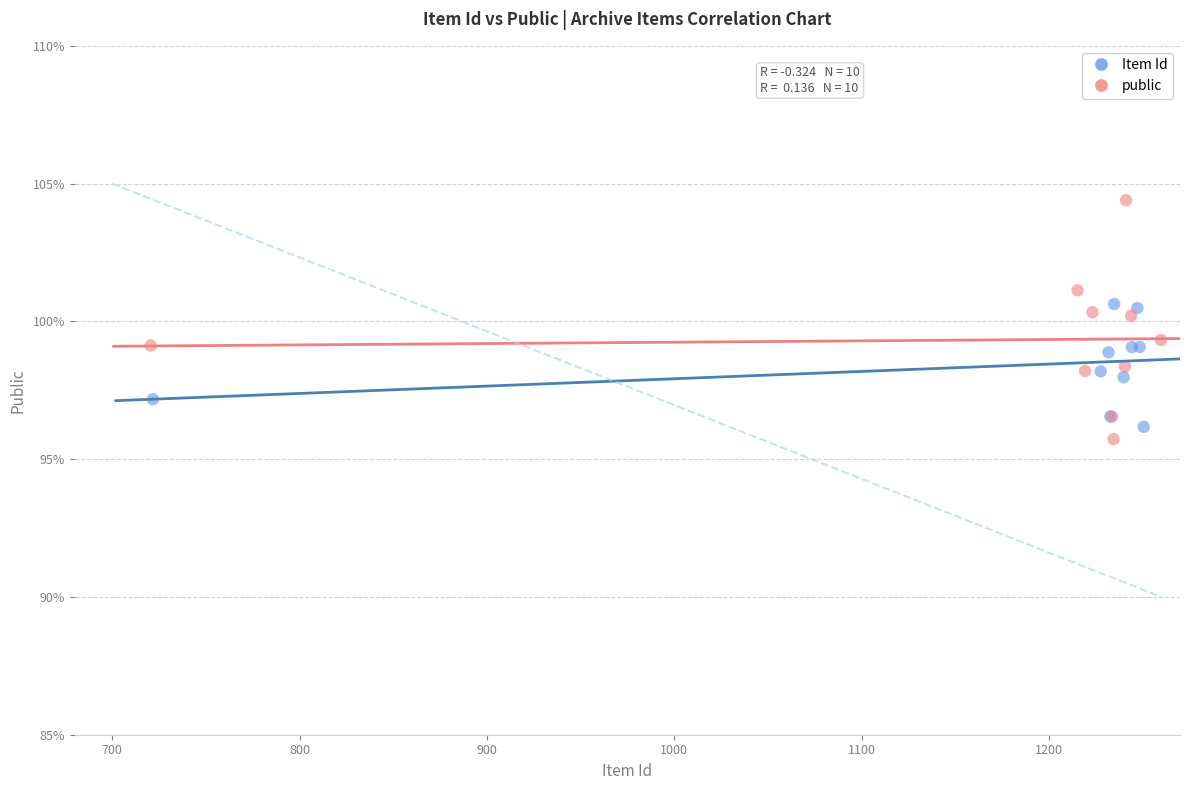

Which series contains the highest Y value?

public